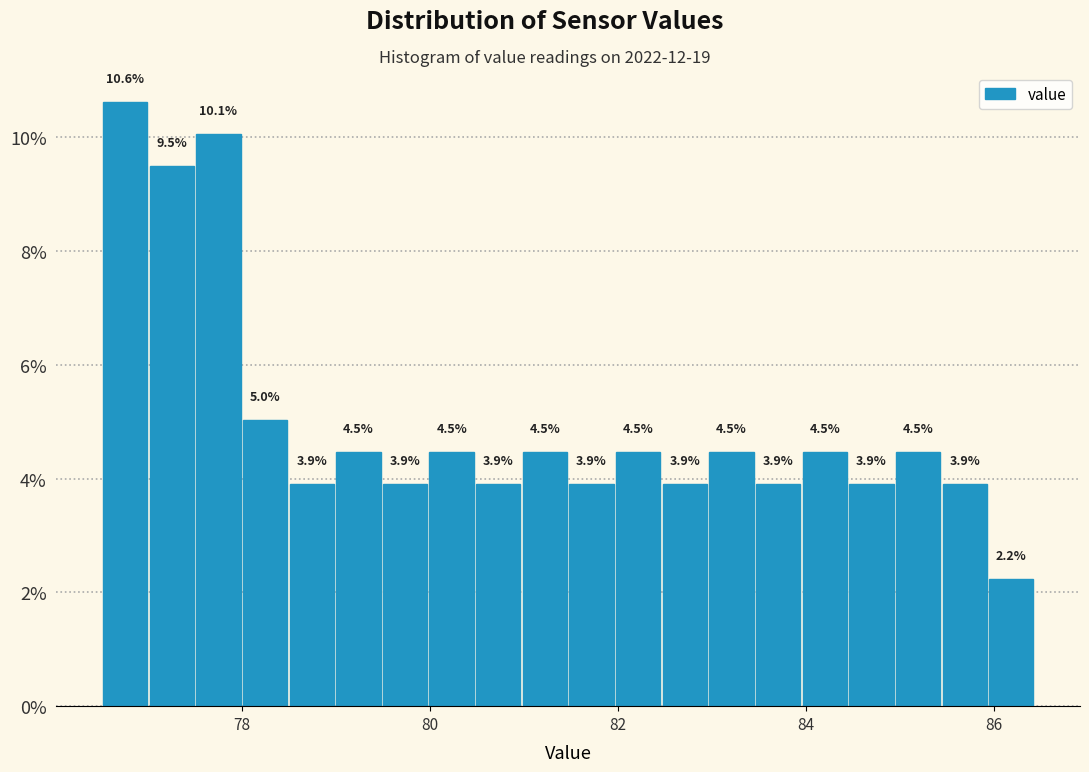

Read against the x-axis, roughly where is the centre of the tallest bar?

76.8